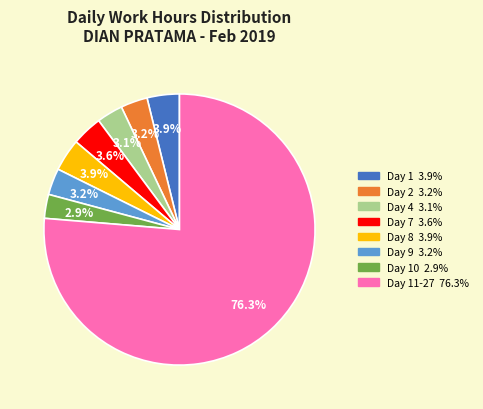

Does any single category account for the majority?

Yes